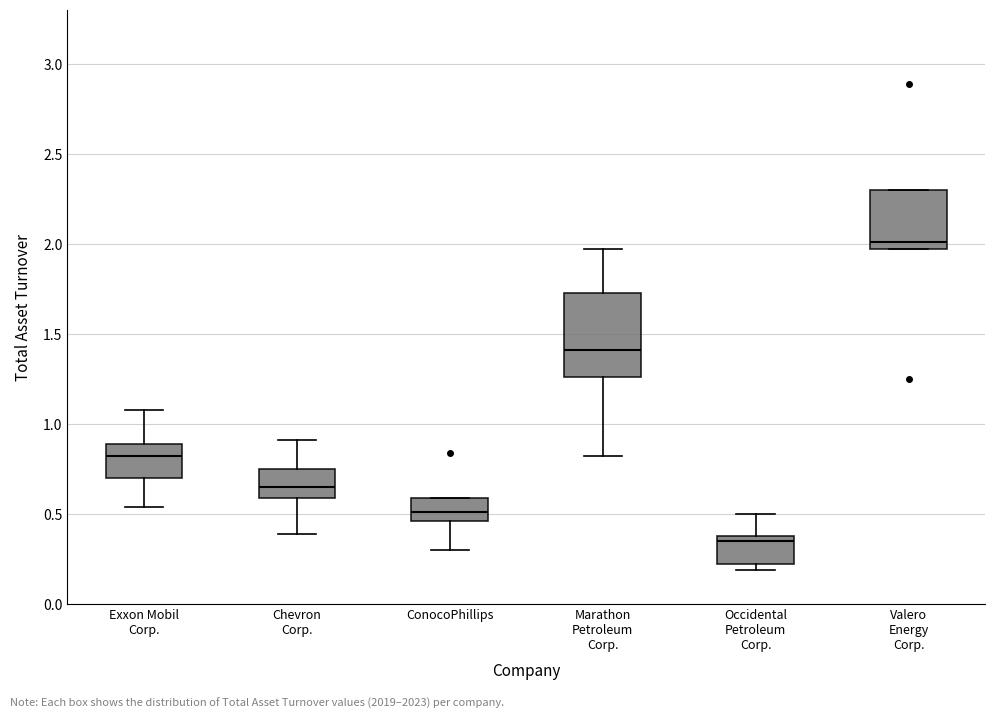

Reading left to right, read every box against the y-axis: the position of its median line, the range the box covers, and the ends of its whiskers. The values are not printed on the chart, so give them approximately, as read against the axis.

Exxon Mobil Corp.: median 0.80, box 0.70 to 0.90, whiskers 0.55 to 1.10
Chevron Corp.: median 0.65, box 0.60 to 0.75, whiskers 0.40 to 0.90
ConocoPhillips: median 0.50, box 0.45 to 0.60, whiskers 0.30 to 0.60
Marathon Petroleum Corp.: median 1.40, box 1.25 to 1.75, whiskers 0.80 to 1.95
Occidental Petroleum Corp.: median 0.35, box 0.20 to 0.40, whiskers 0.20 (just below the box's lower edge) to 0.50
Valero Energy Corp.: median 2.00, box 1.95 to 2.30, whiskers 1.95 to 2.30